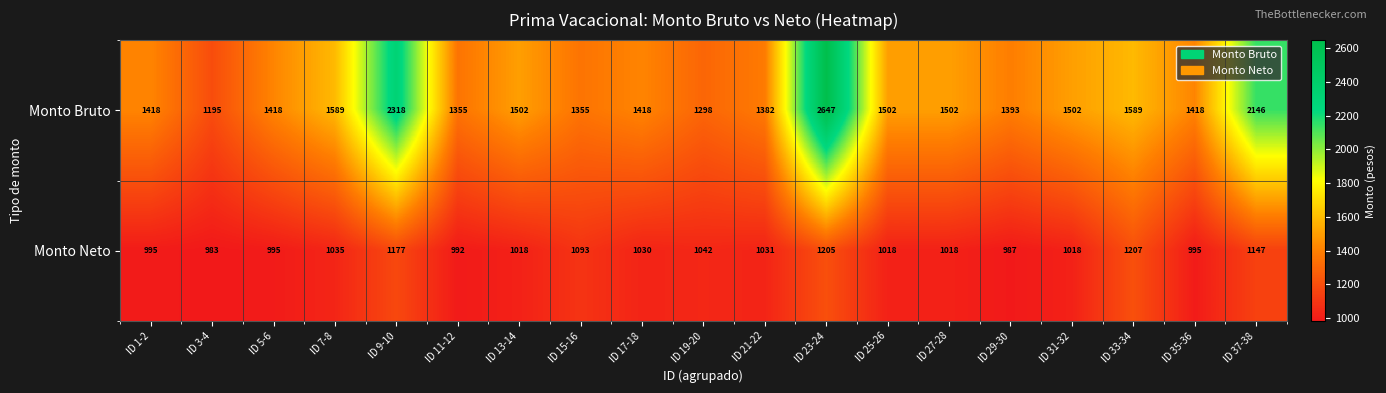

What is the average value of the Monto Neto series?

1052